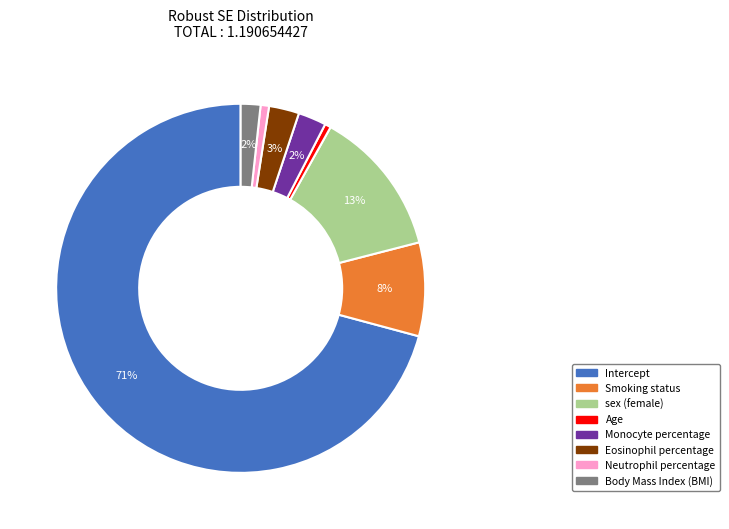

What percentage is the sex (female) slice, to the nearest percent?

13%